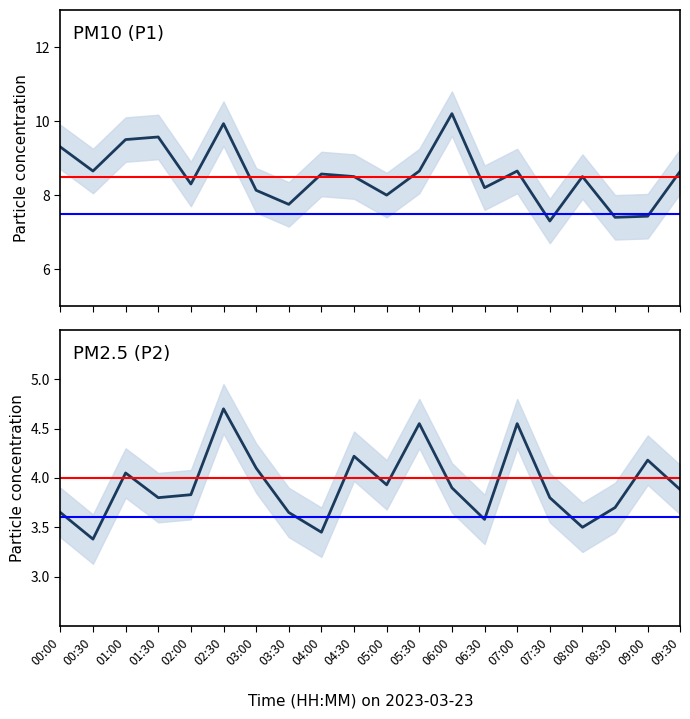

List the labels in order of P1 (PM10) value, smallest first.

07:30, 08:30, 09:00, 03:30, 05:00, 03:00, 06:30, 02:00, 04:30, 08:00, 04:00, 00:30, 05:30, 07:00, 09:30, 00:00, 01:00, 01:30, 02:30, 06:00